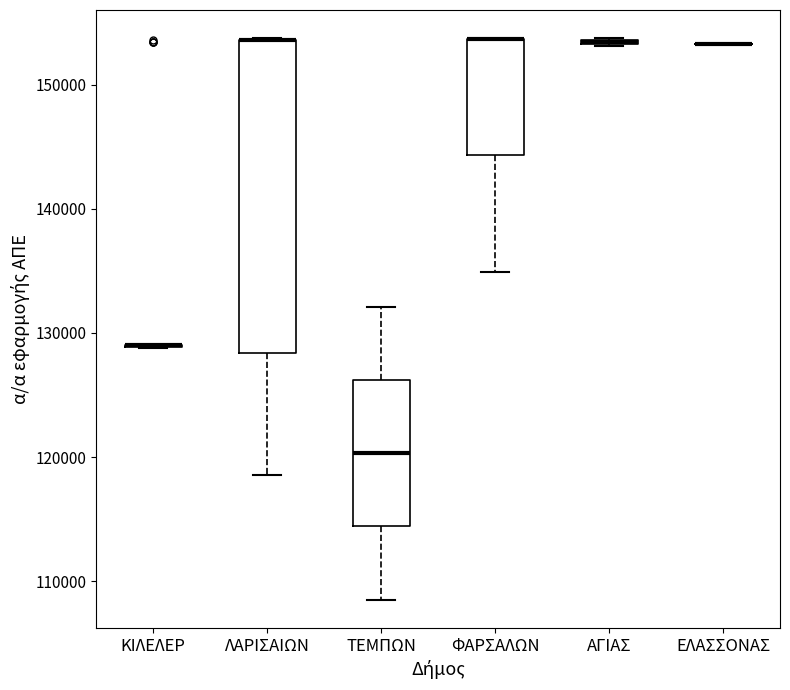

Where is the upper edge of the box for ΦΑΡΣΑΛΩΝ on the y-axis? The values are not printed on the chart, so give them approximately, as read against the axis.

154000